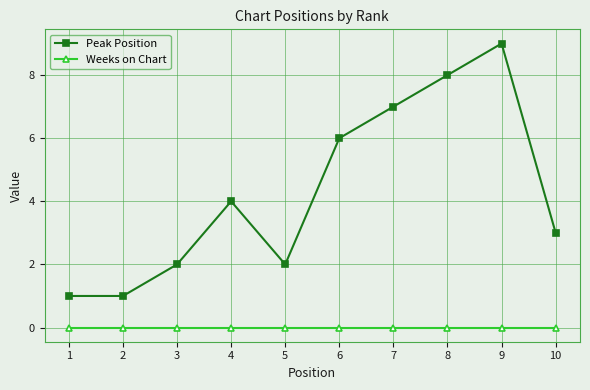

The value of Peak Position at 5 is 3. True or false?

False